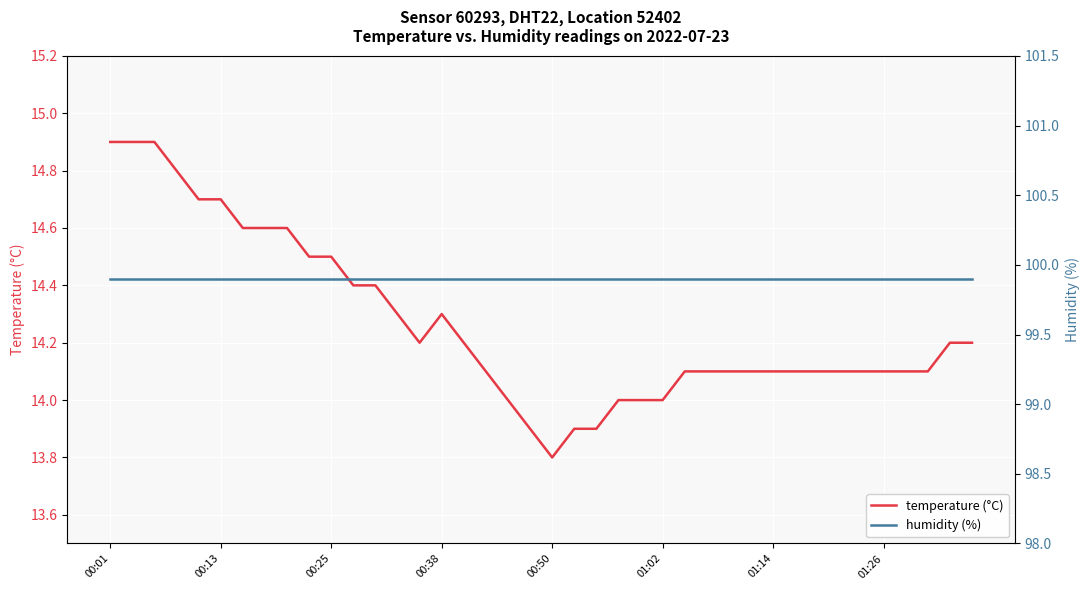

Which series changed the most between 9 and 34?

temperature (°C)